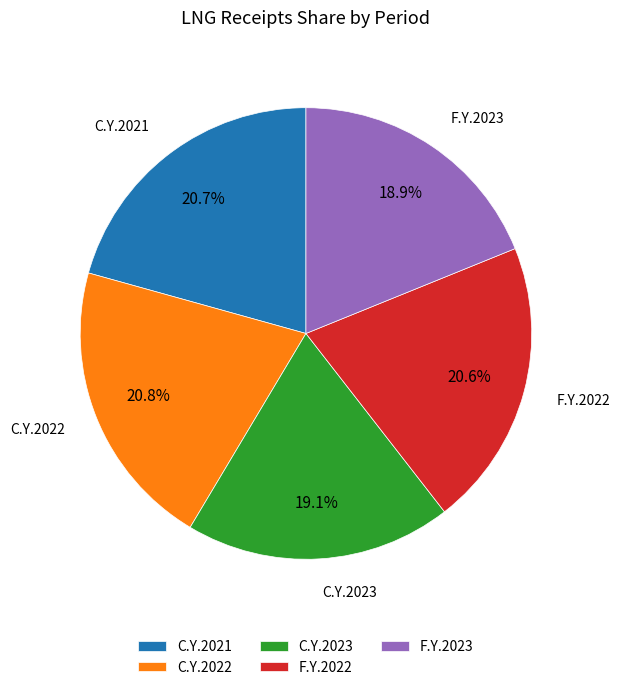

What portion of the pie excludes F.Y.2023?

81.1%